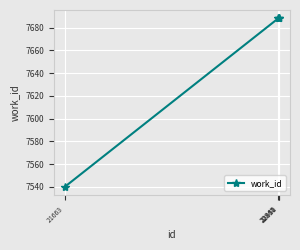

Reading left to right, list all the values displayed in this chart.

7540	7688	7688	7688